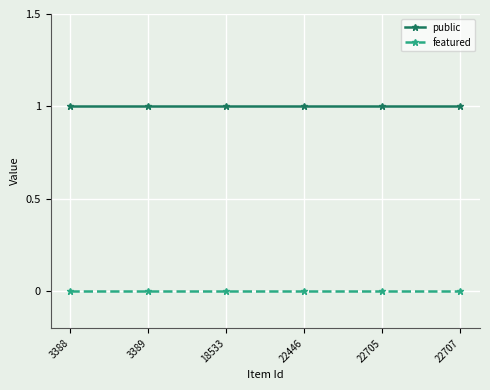

True or false: public has more than 2 interior local peaks.

False